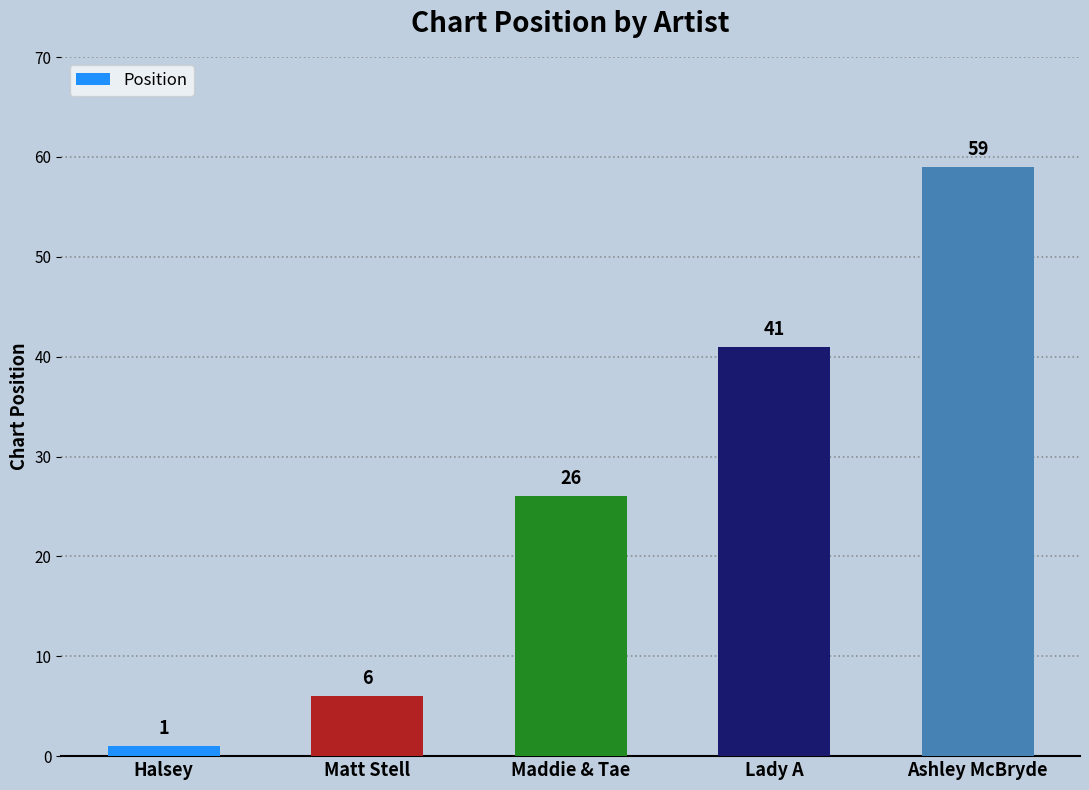

At which label is the value closest to 30?

Maddie & Tae